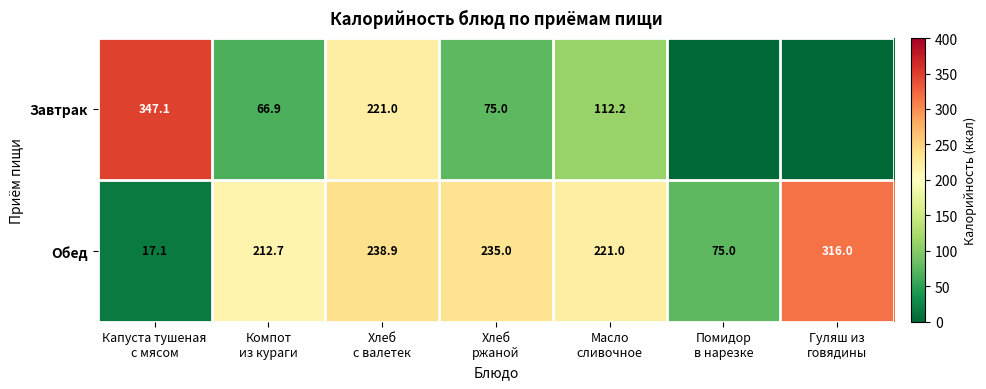

What is the difference between the second highest and minimum values in the Обед series?

221.8